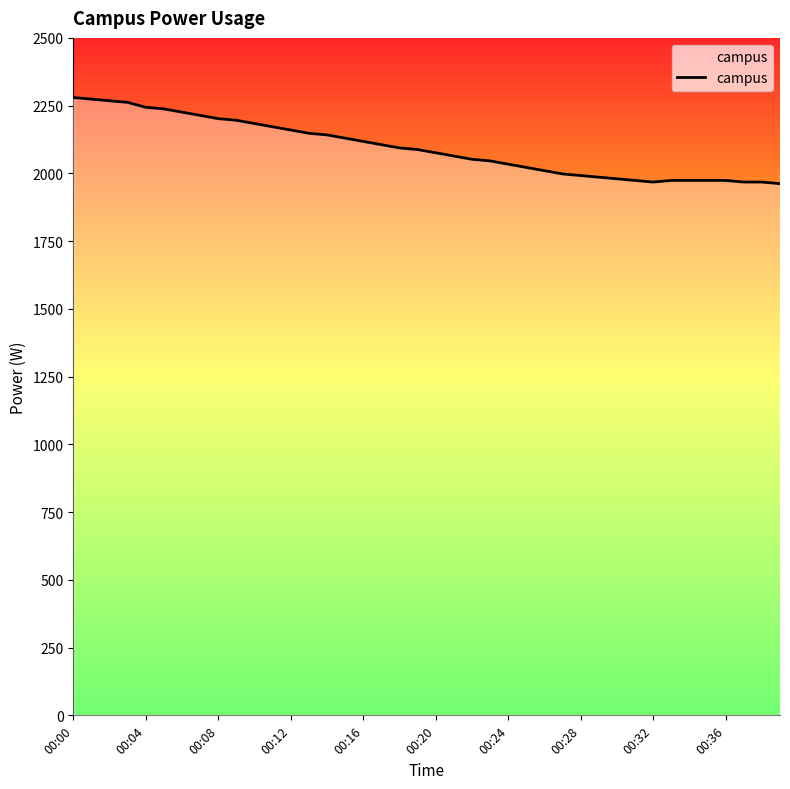

What is the greatest value displayed?

2280